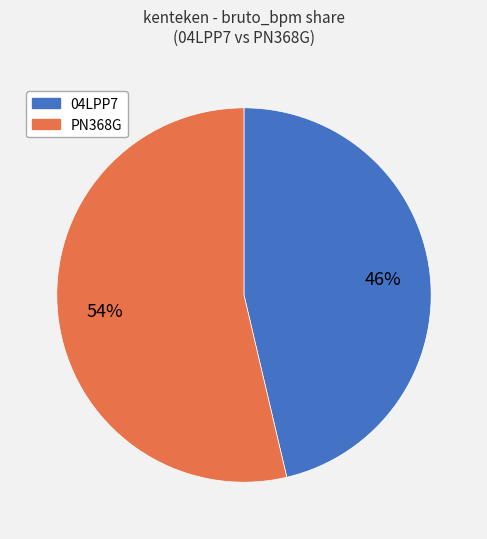

True or false: PN368G accounts for 47% of the total.

False